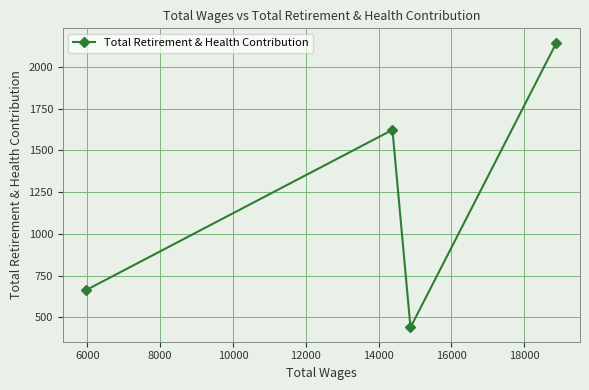

How many interior local peaks (higher than both neighbors) does the data have?

1